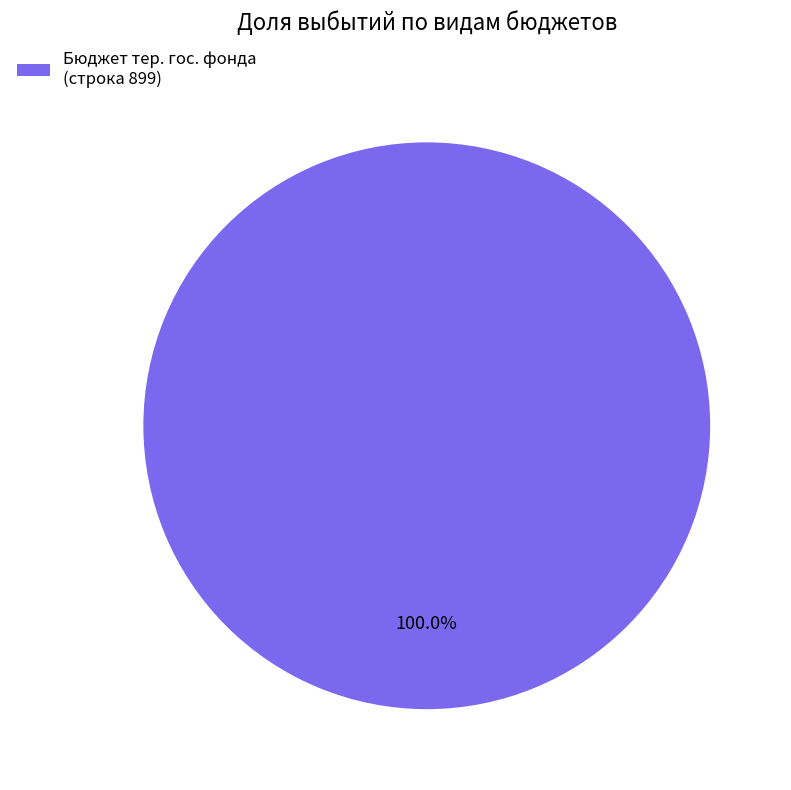

Rank the categories by value from highest to lowest.

Бюджет тер. гос. фонда (строка 899)